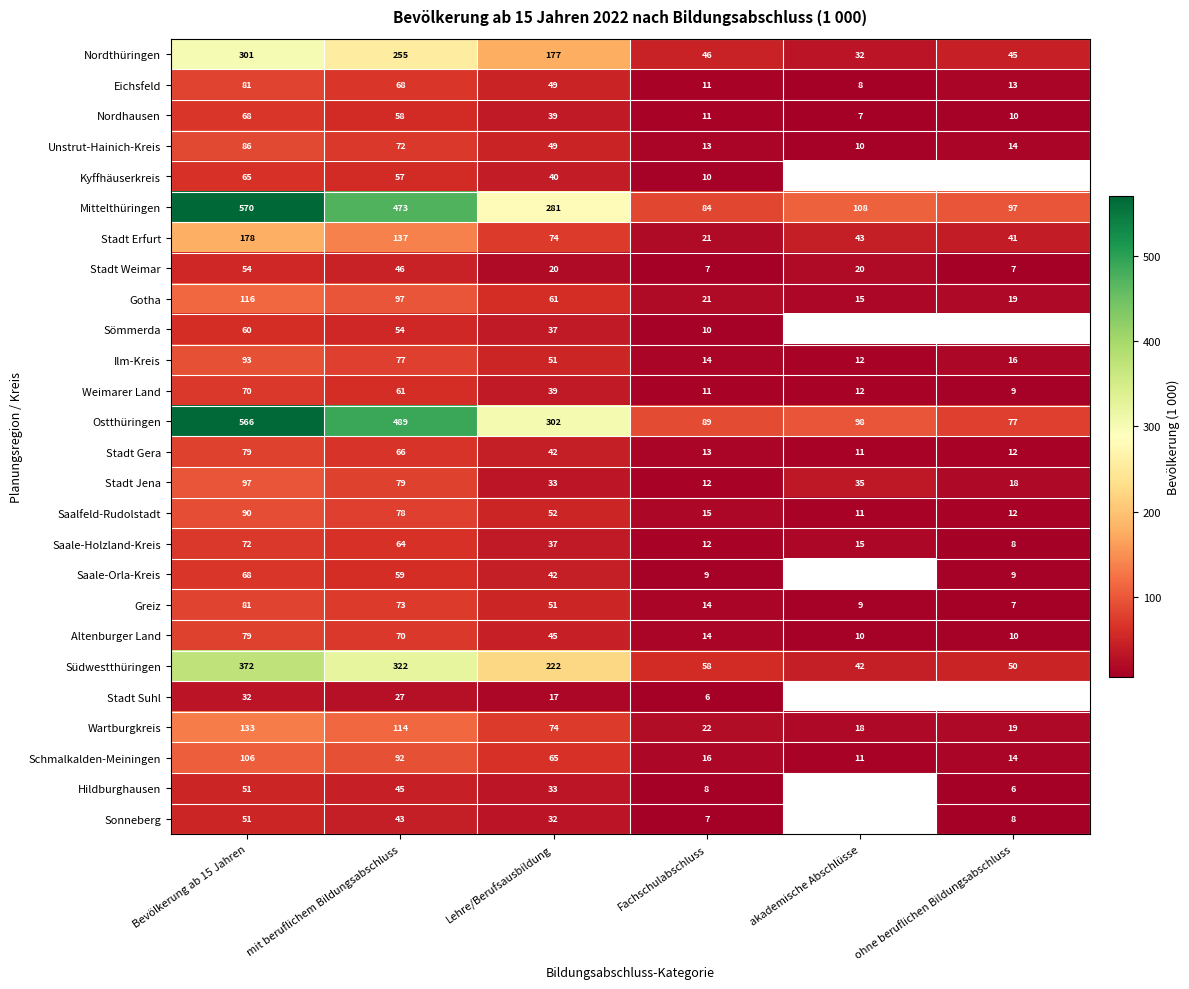

What is the difference between the maximum and minimum values in the Mittelthüringen series?

486